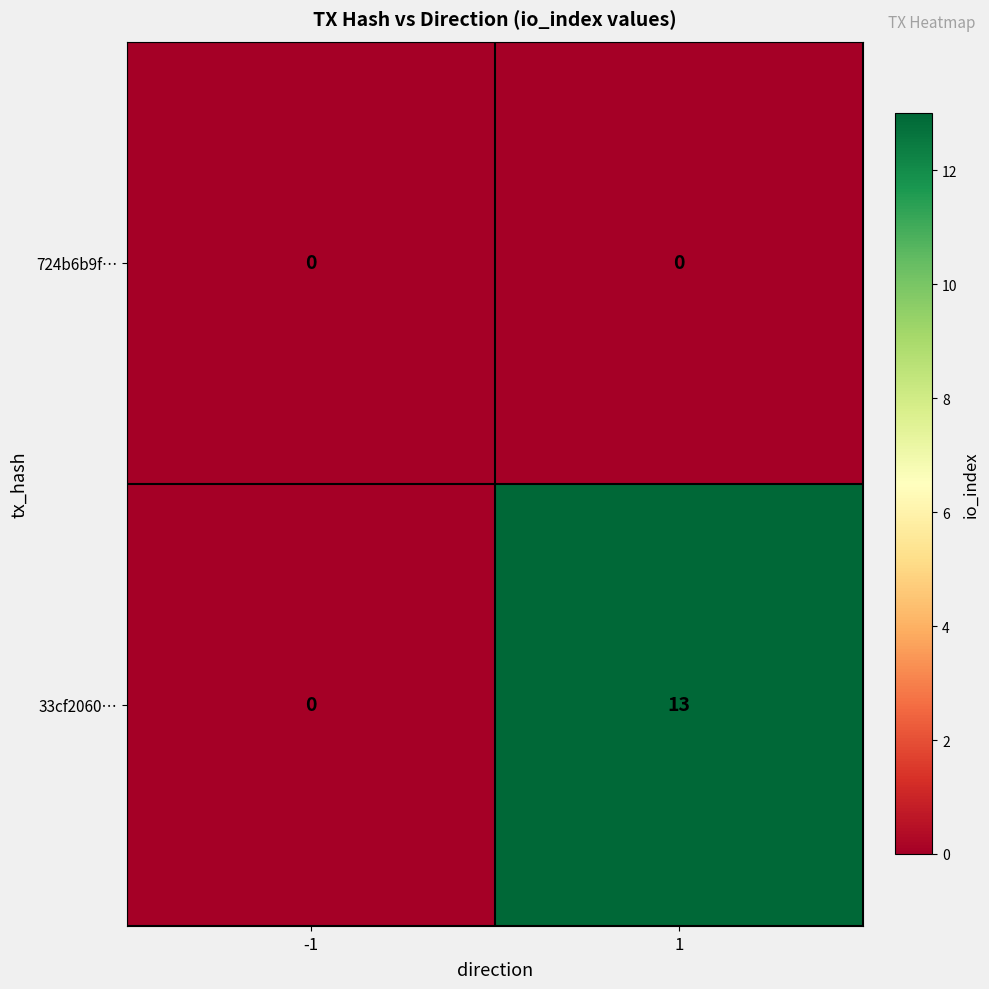

List the series in order of their peak value, highest first.

33cf2060…, 724b6b9f…